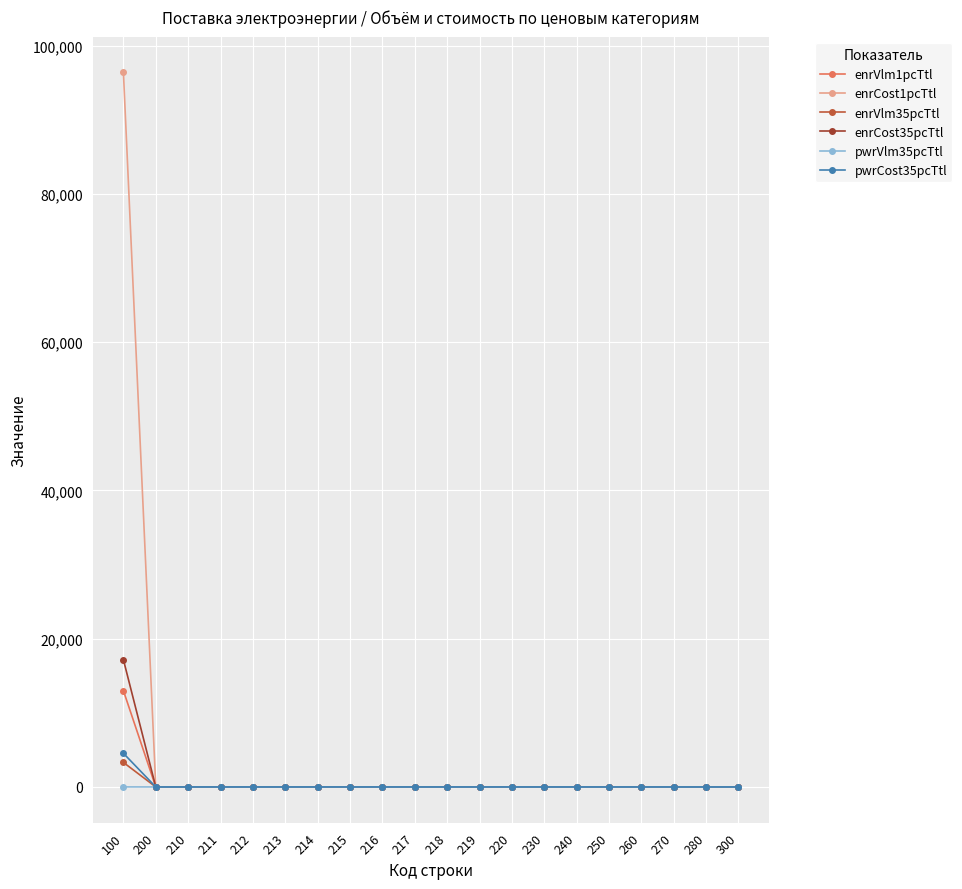

Which series has the widest spread of values?

enrCost1pcTtl